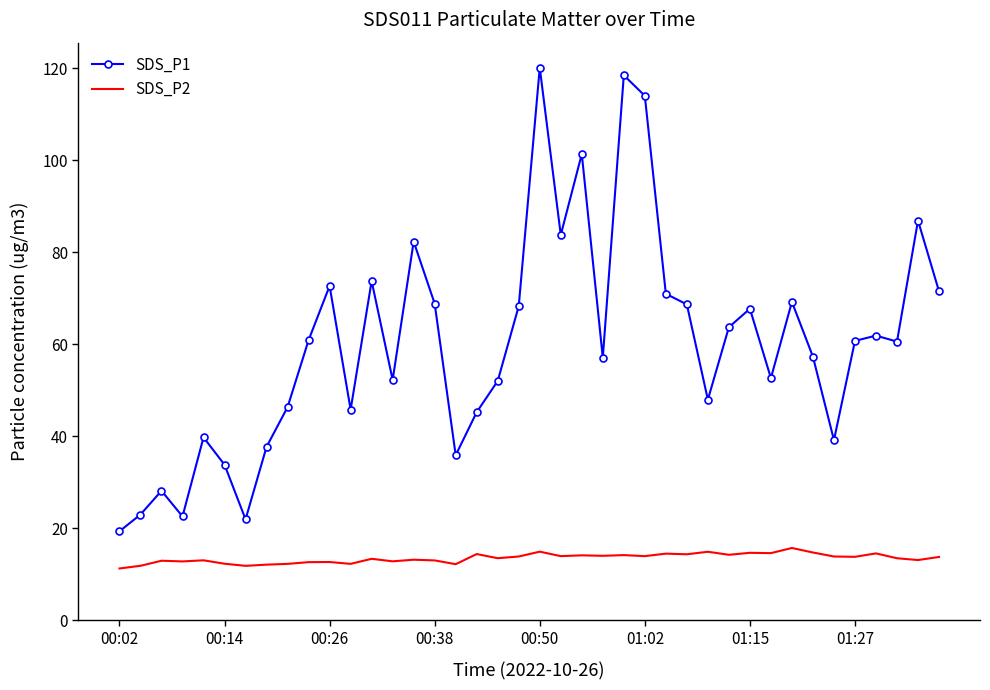

Rank the series by their average value, from lowest to highest.

SDS_P2, SDS_P1